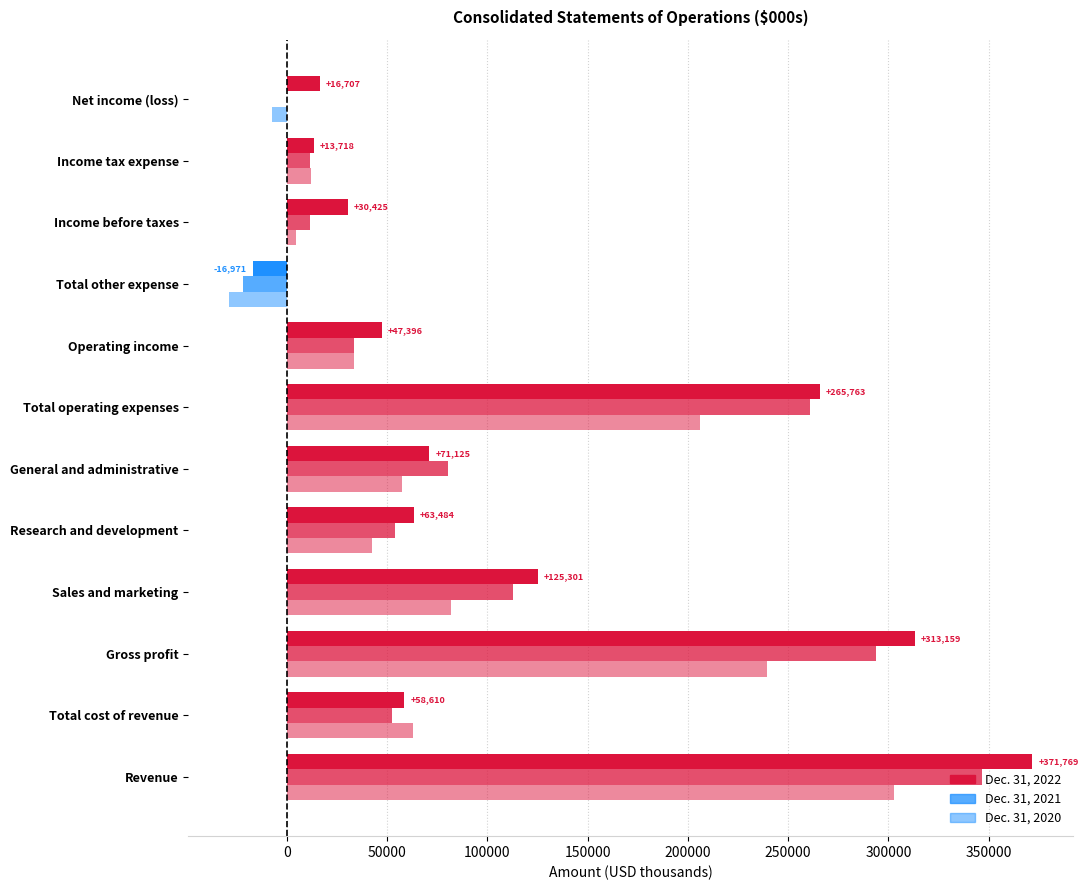

How many positive values does the Dec. 31, 2022 series have?

11